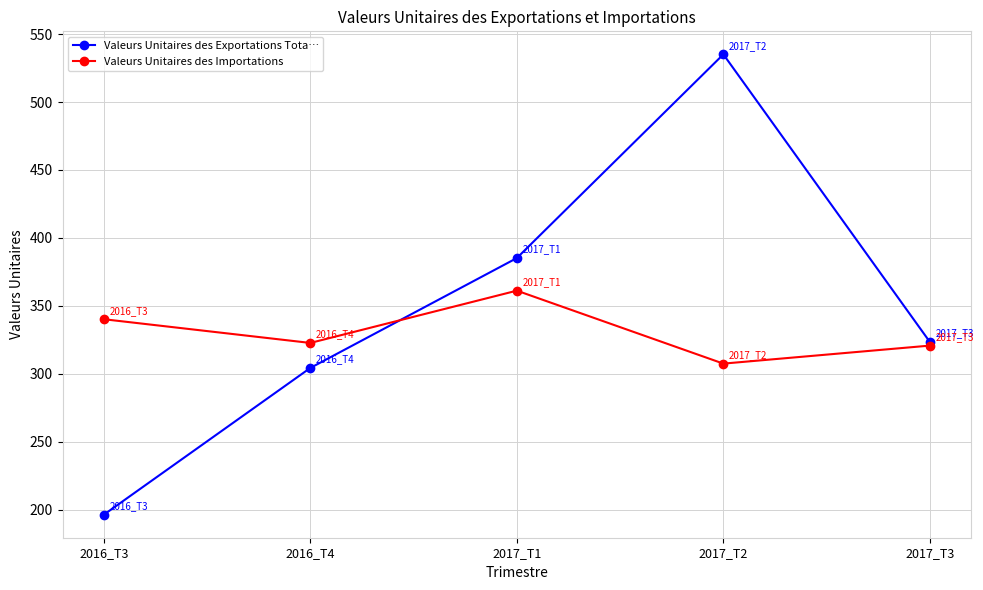

Where do Valeurs Unitaires des Importations and Valeurs Unitaires des Exportations Tota… first cross each other?

2016_T4 and 2017_T1